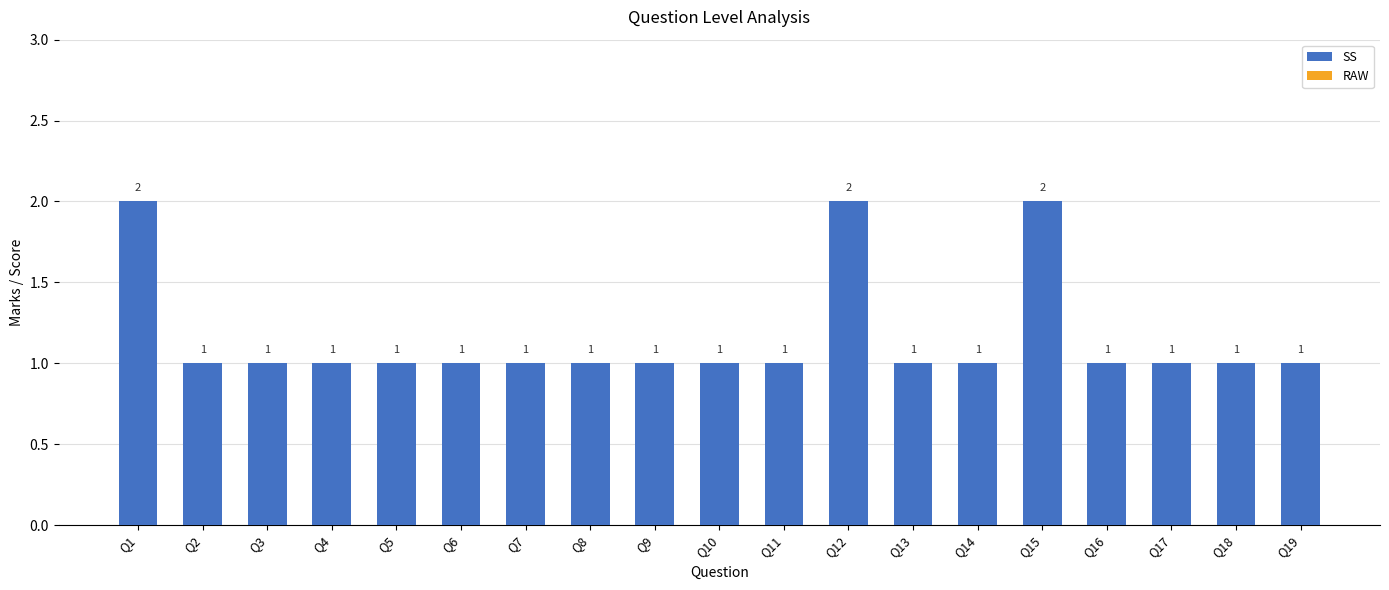

Is it true that the value at Q11 is 2?

False